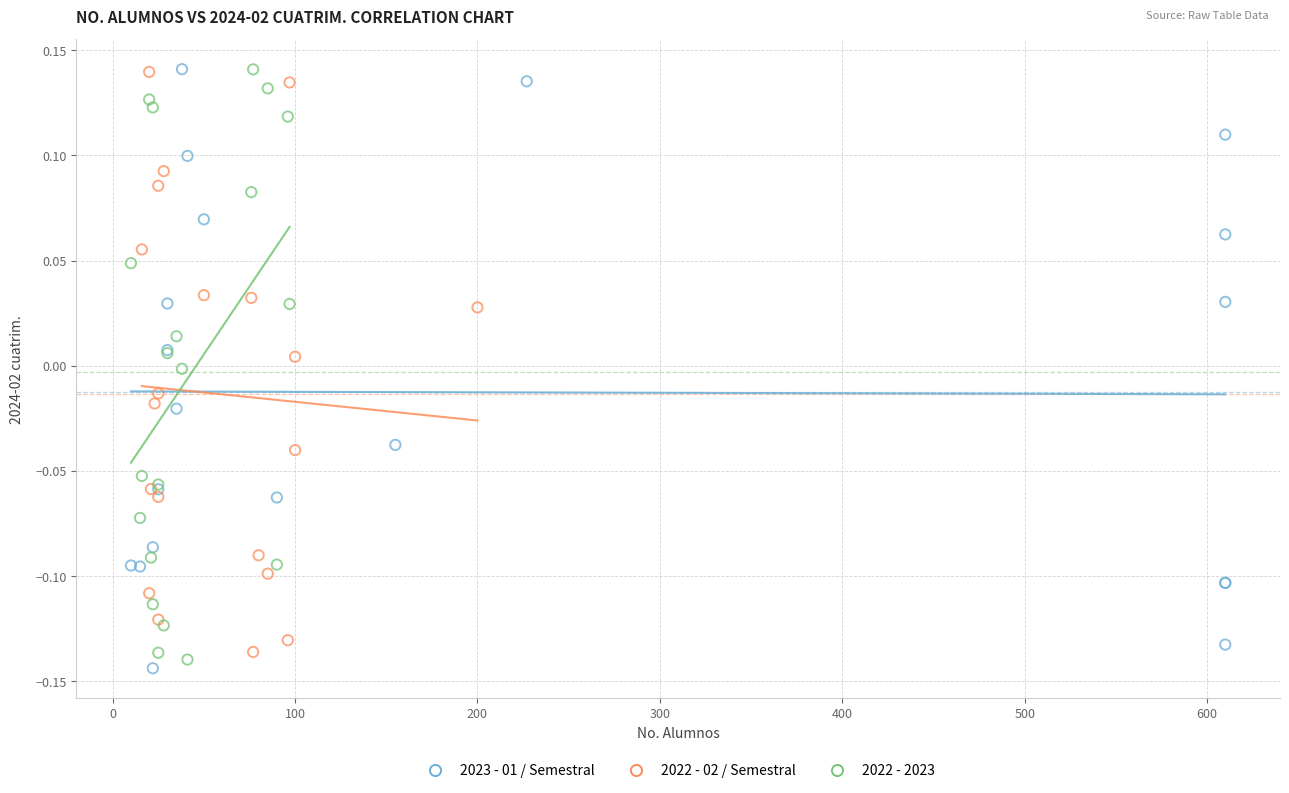

Which series contains the lowest Y value?

2023 - 01 / Semestral